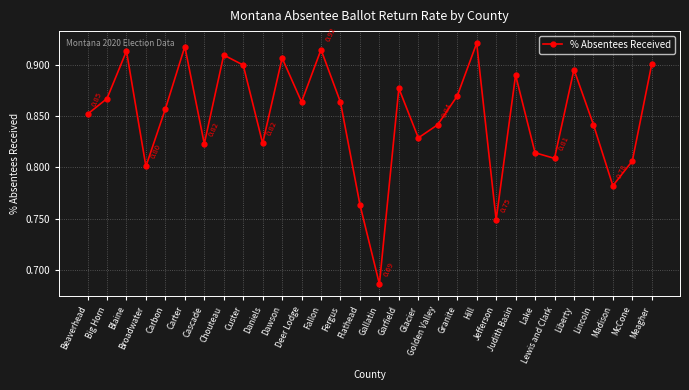

The value at Liberty is 0.9. True or false?

True